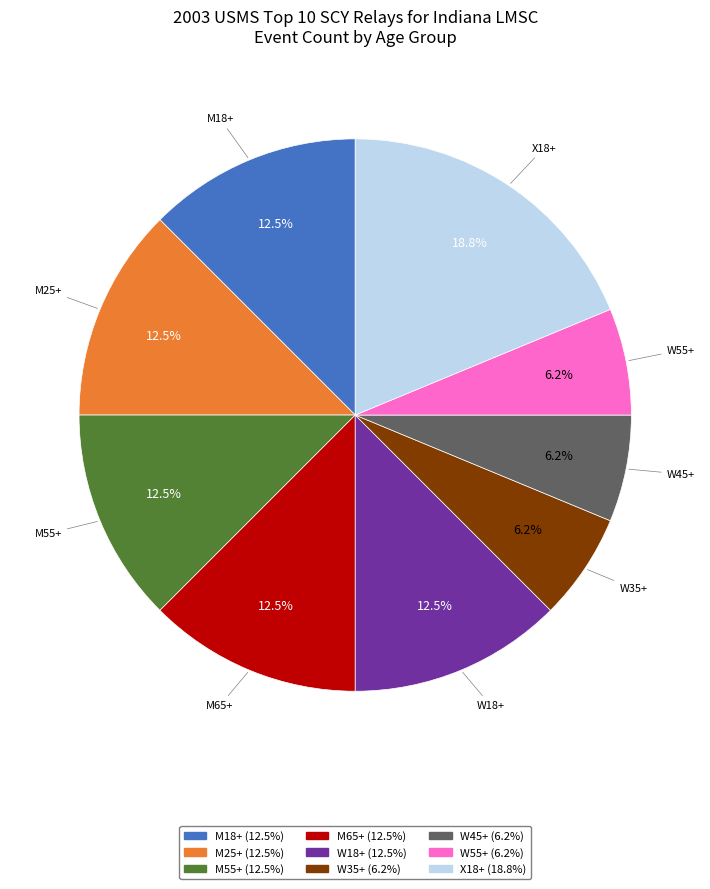

Combined, do M55+ (12.5%) and X18+ (18.8%) account for over 50%?

No